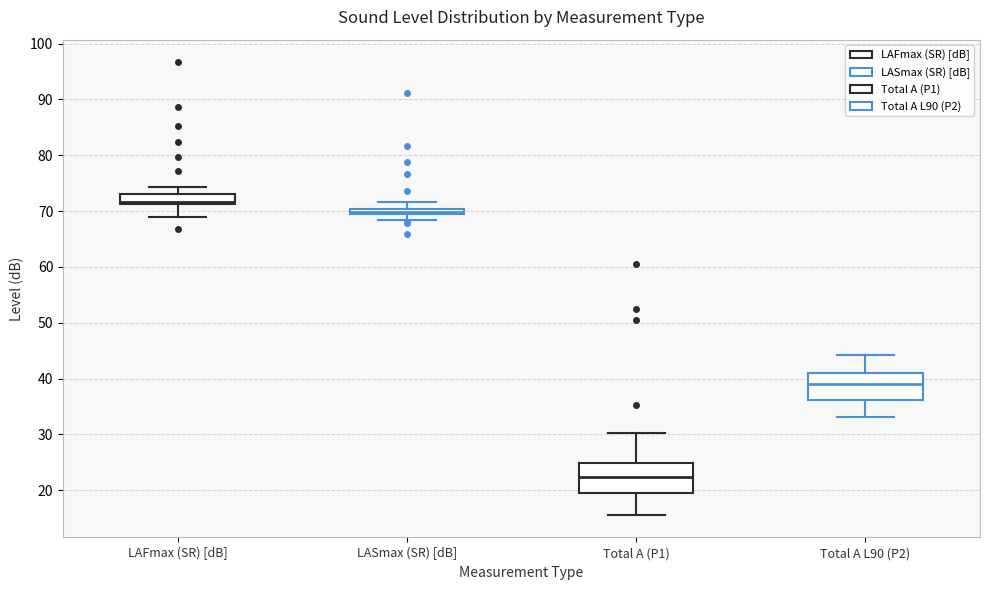

Which box has the highest median line?

LAFmax (SR) [dB]